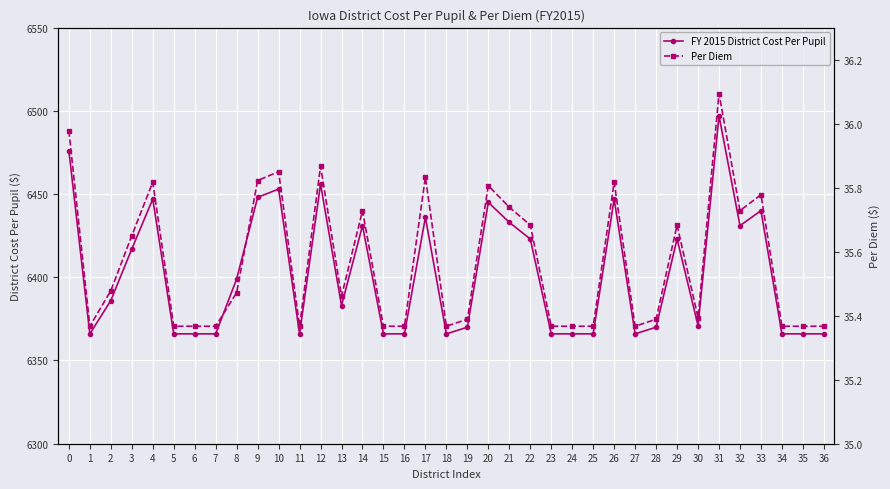

What are all the series names shown in the legend?

FY 2015 District Cost Per Pupil, Per Diem